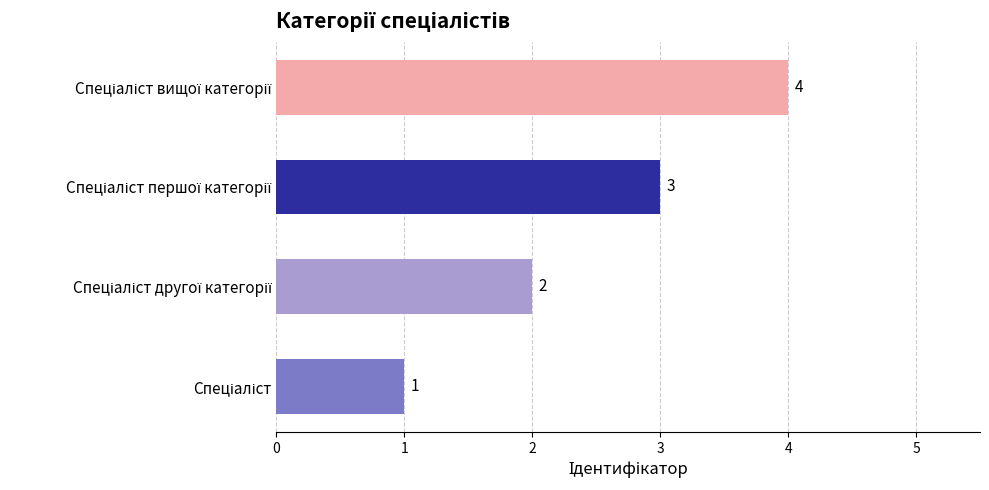

What is the greatest value displayed?

4